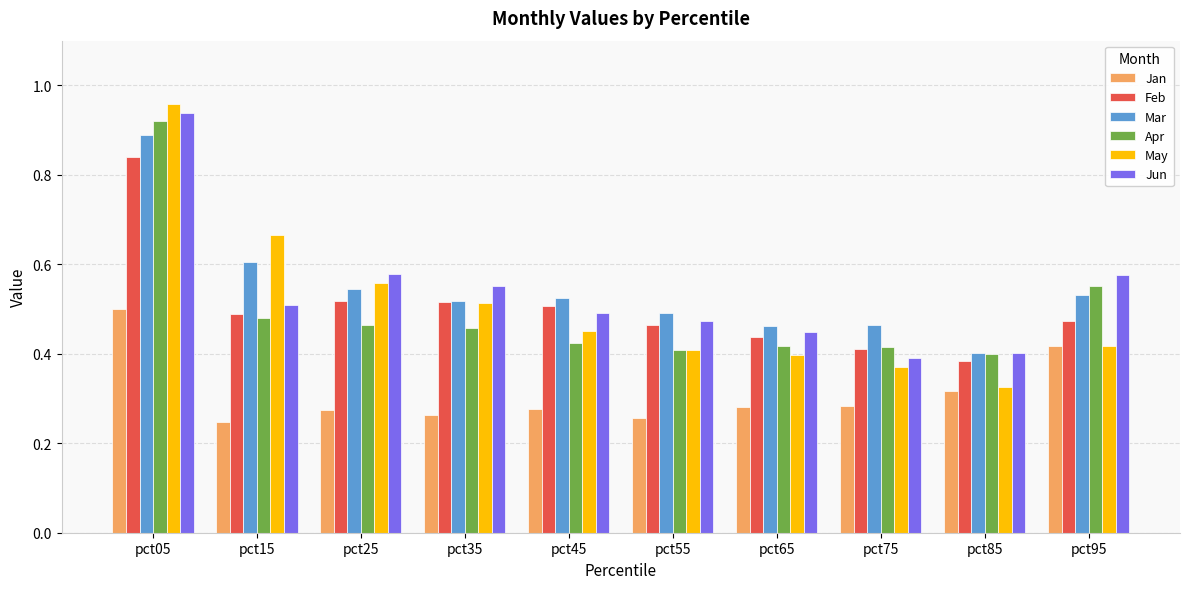

Which label corresponds to the largest value in the chart?

pct05